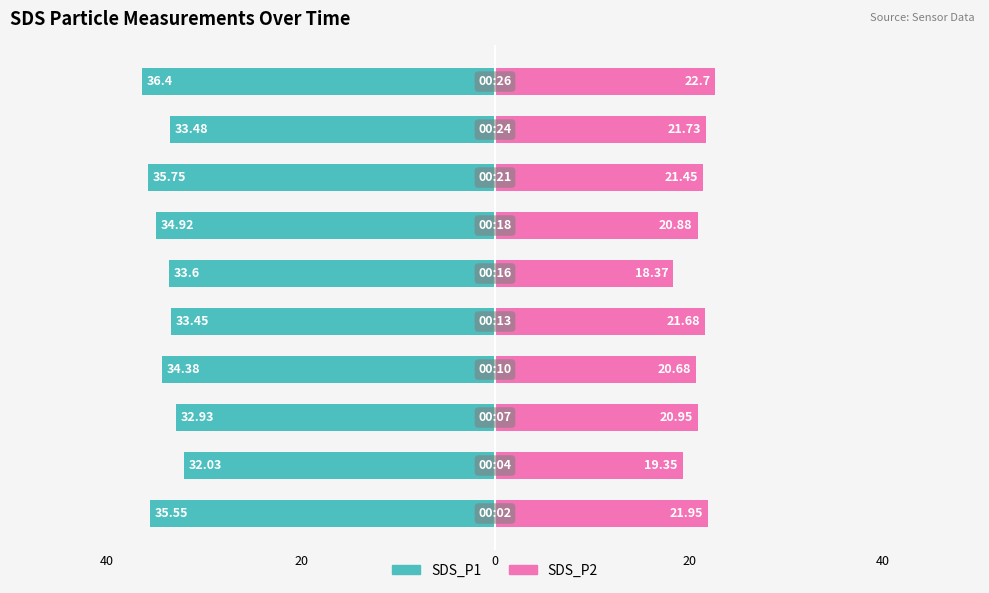

Reading left to right, what are all the values shown in this chart?

SDS_P1: -35.5	-32.0	-32.9	-34.4	-33.5	-33.6	-34.9	-35.8	-33.5	-36.4
SDS_P2: 21.9	19.4	20.9	20.7	21.7	18.4	20.9	21.4	21.7	22.7